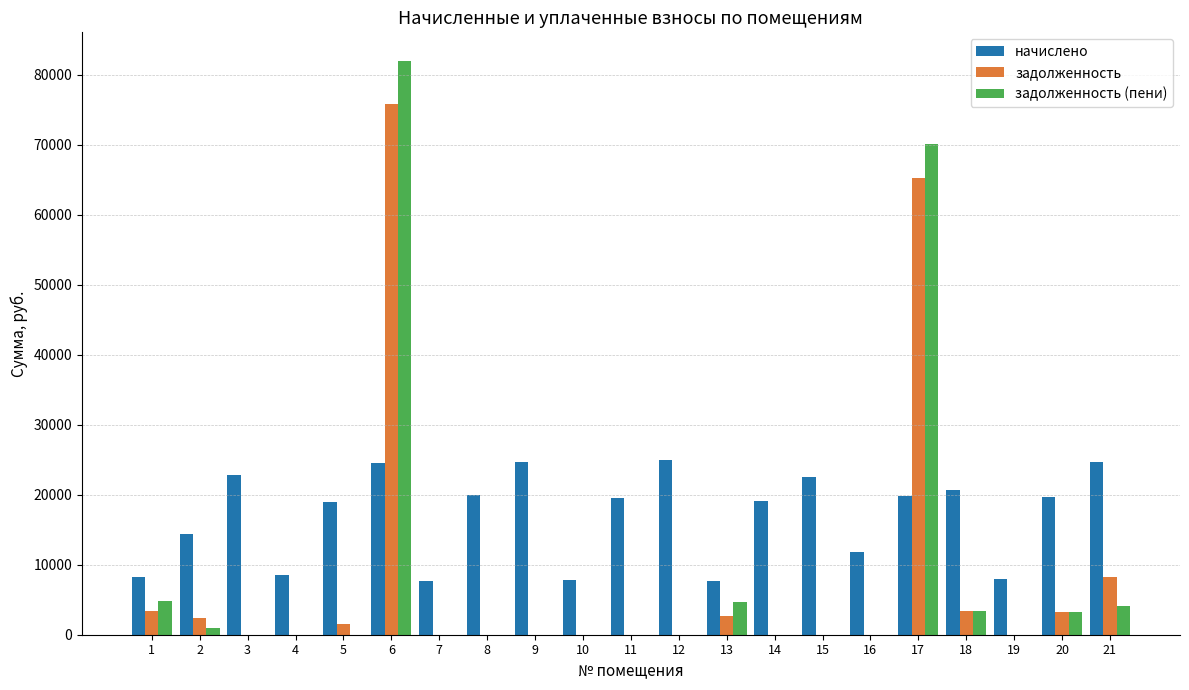

What value does the начислено series have at 1?

8263.7